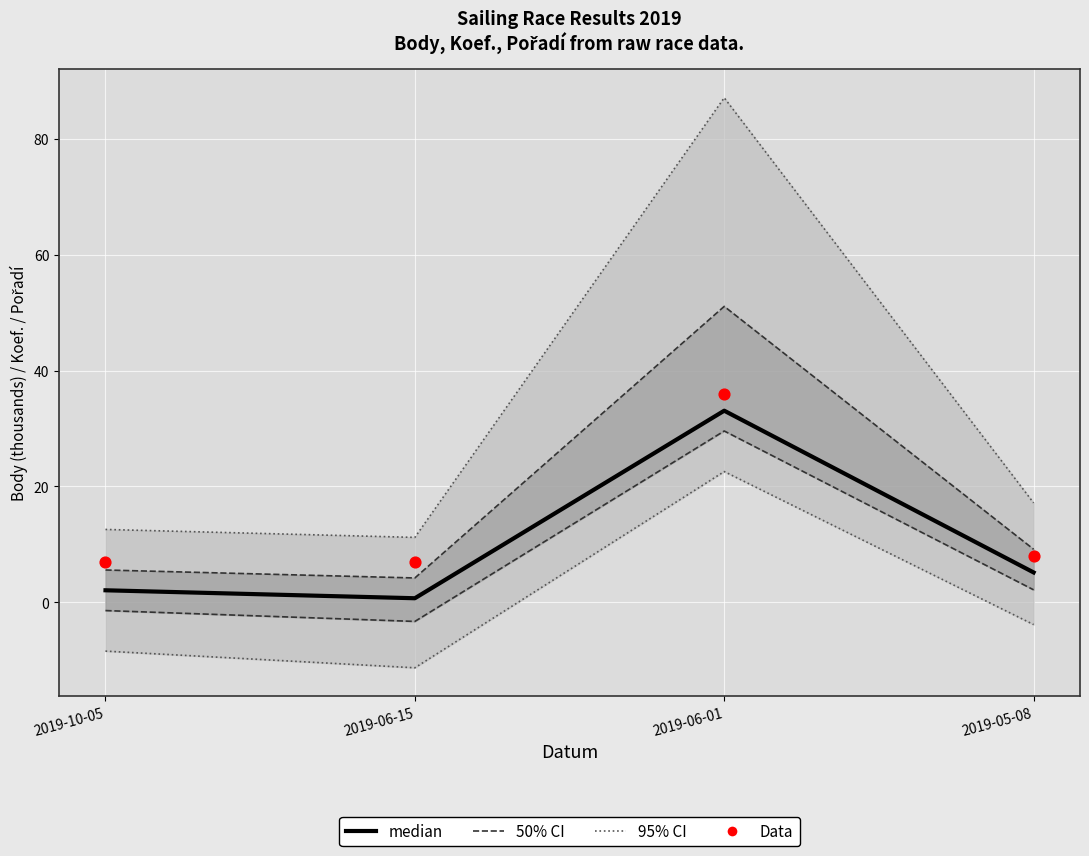

Which series has the largest total across all categories?

95% CI